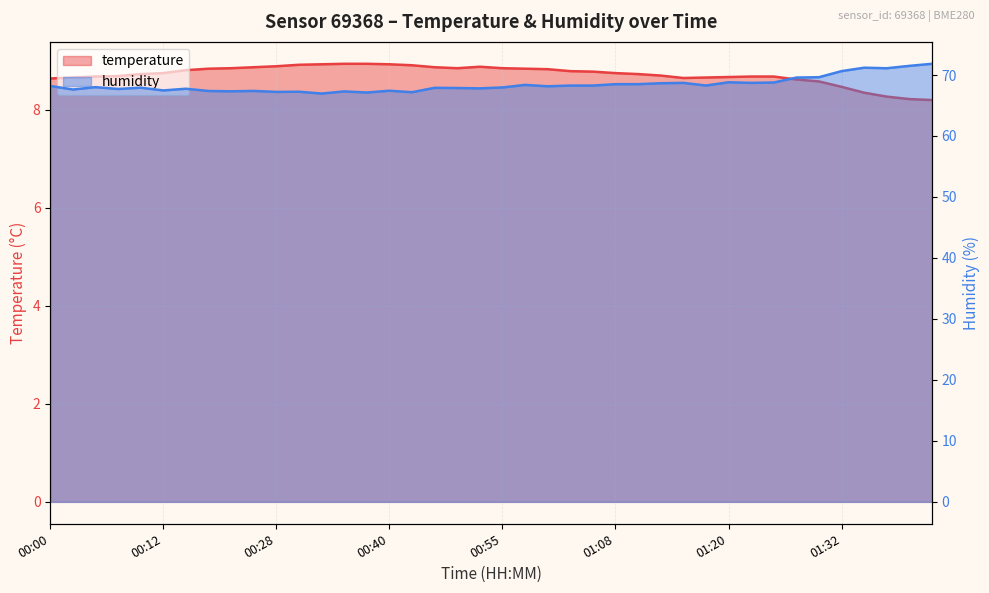

Rank the categories by temperature value from highest to lowest.

00:35, 00:38, 00:33, 00:40, 00:30, 00:46, 00:28, 00:53, 00:25, 00:48, 00:23, 00:50, 00:55, 00:20, 00:58, 01:00, 00:18, 01:03, 01:05, 00:12, 01:08, 00:10, 01:10, 01:13, 00:07, 00:05, 01:22, 01:25, 01:20, 00:02, 01:17, 01:15, 00:00, 01:27, 01:30, 01:32, 01:35, 01:37, 01:40, 01:42